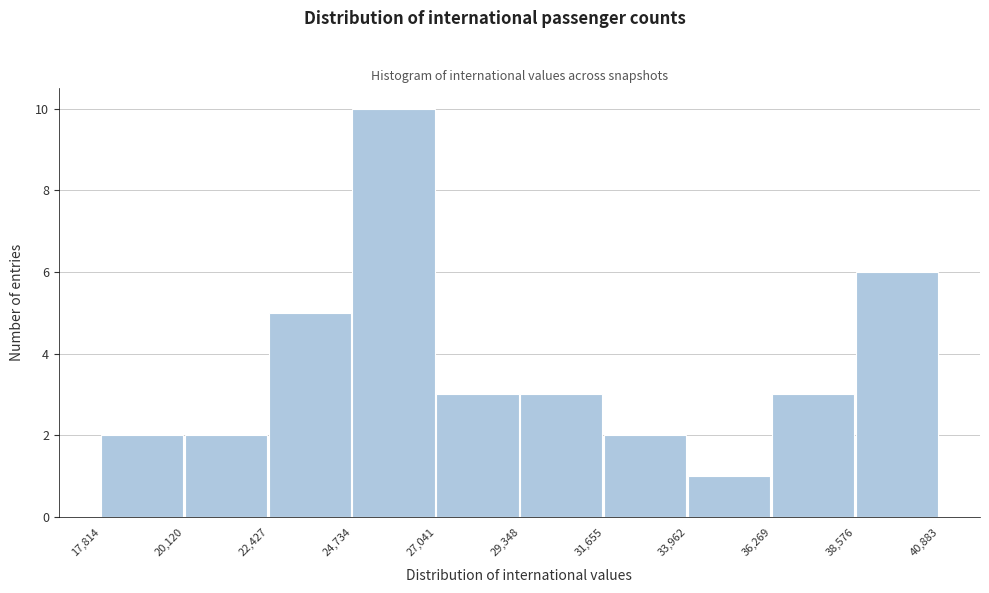

Over which range of the x-axis is the bar tallest?

24,734 to 27,041